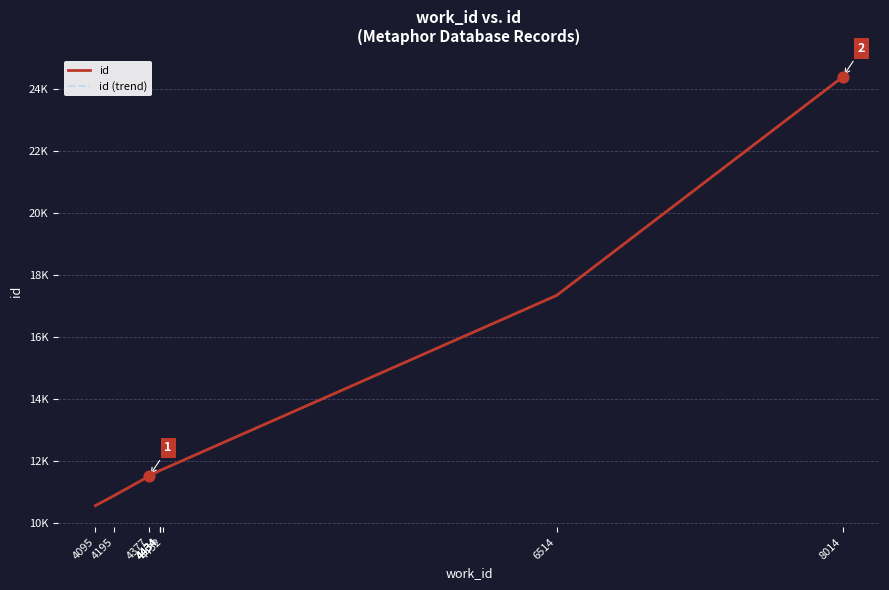

Is the value of id at 4434 greater than the value of id (trend) at 6514?

No